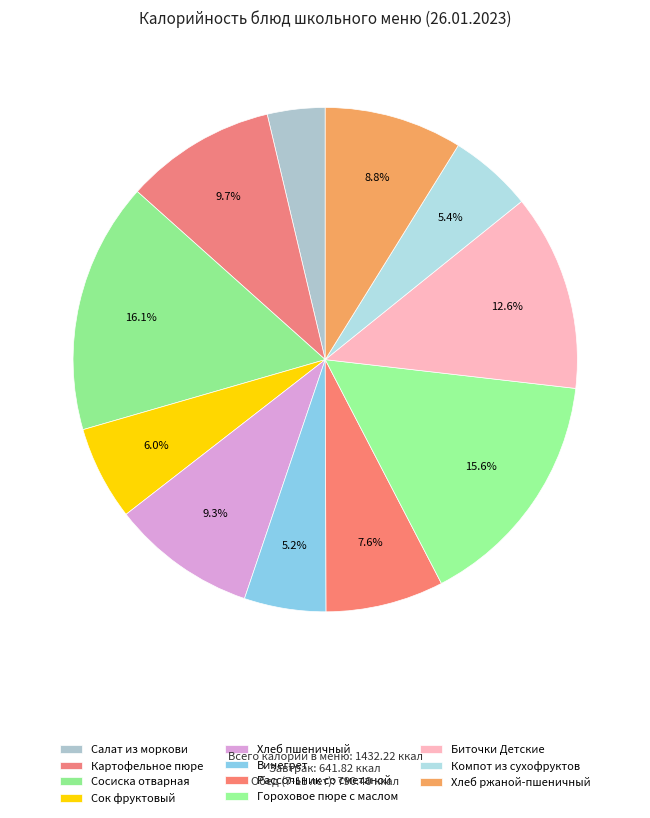

Is it true that Хлеб пшеничный is 9% of the pie?

True